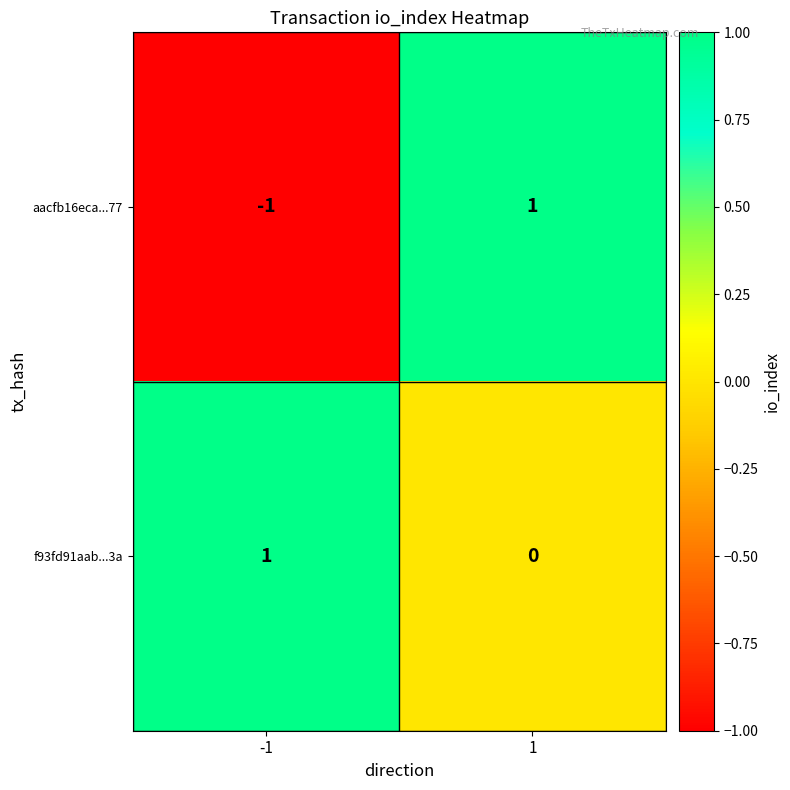

Which series has the largest total across all categories?

f93fd91aab...3a